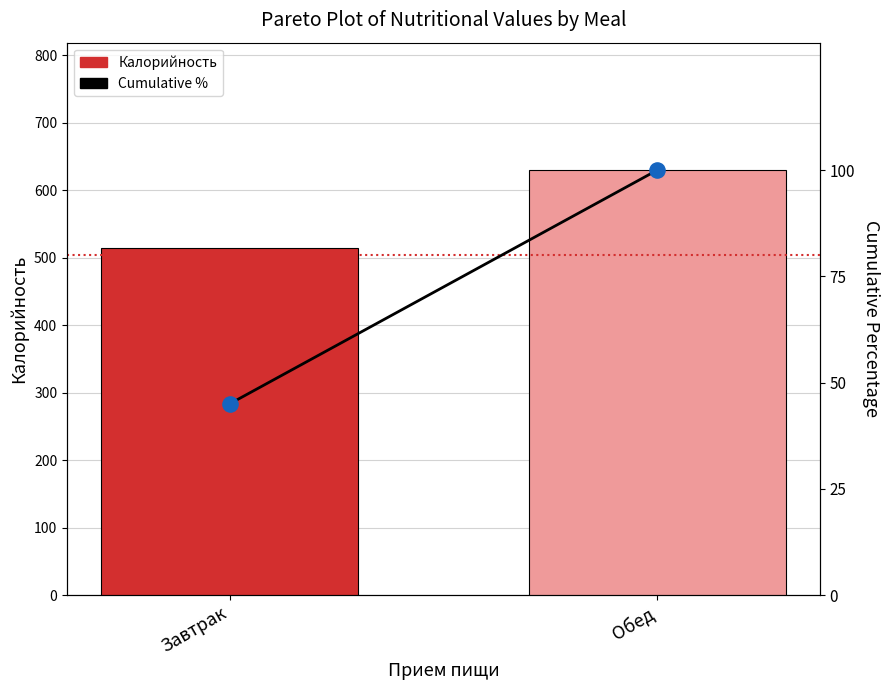

At how many categories does at least one series exceed 570?

1